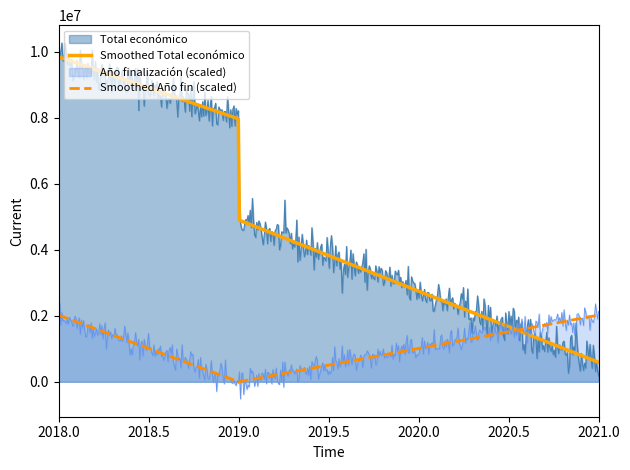

What is the greatest value displayed?

10270923.8